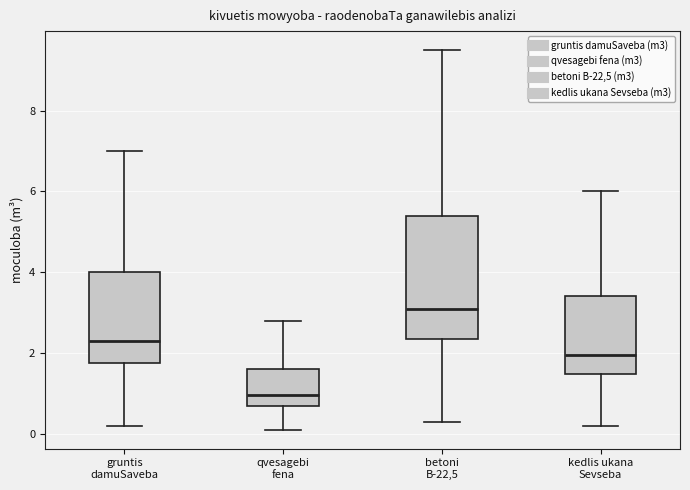

Which box is the tallest, from its lower edge to its upper edge?

betoni B-22,5